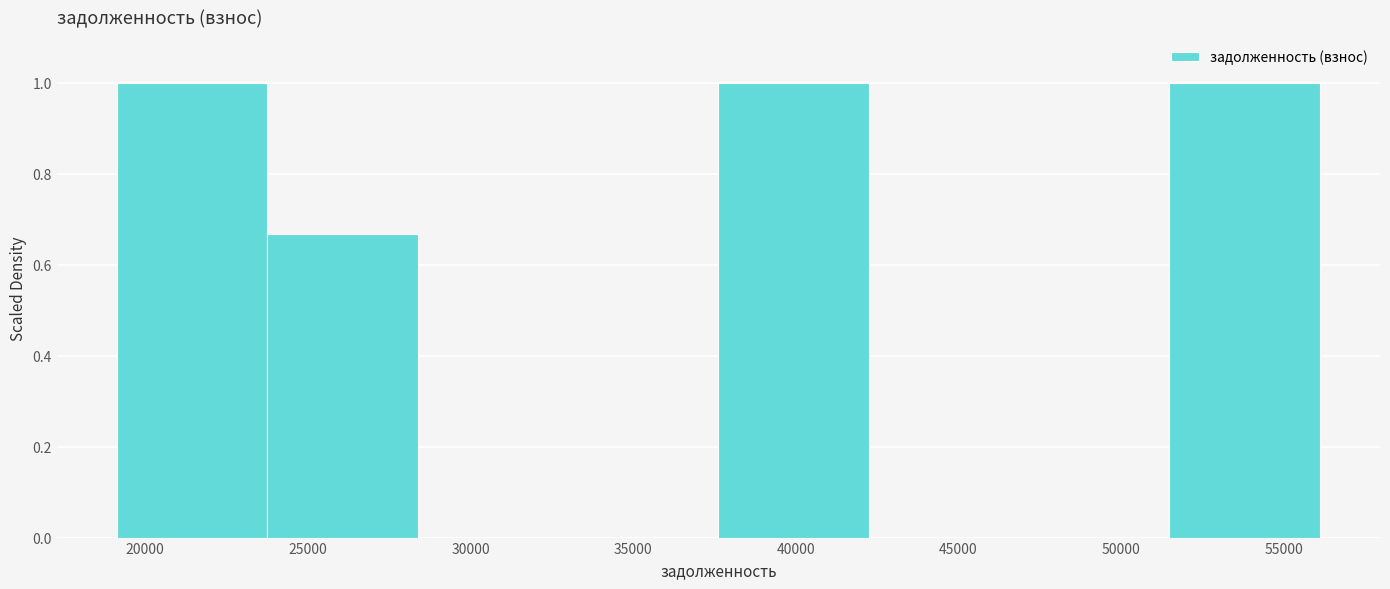

Reading left to right, list every bar in this chart as the range it spans on the x-axis followed by its height. Neither the bar edges nor the heights are printed on the chart, so give them approximately, as read against the axes.

19000 to 24000: 1.00
24000 to 28500: 0.66
28500 to 33000: 0
33000 to 37500: 0
37500 to 42000: 1.00
42000 to 47000: 0
47000 to 51500: 0
51500 to 56000: 1.00